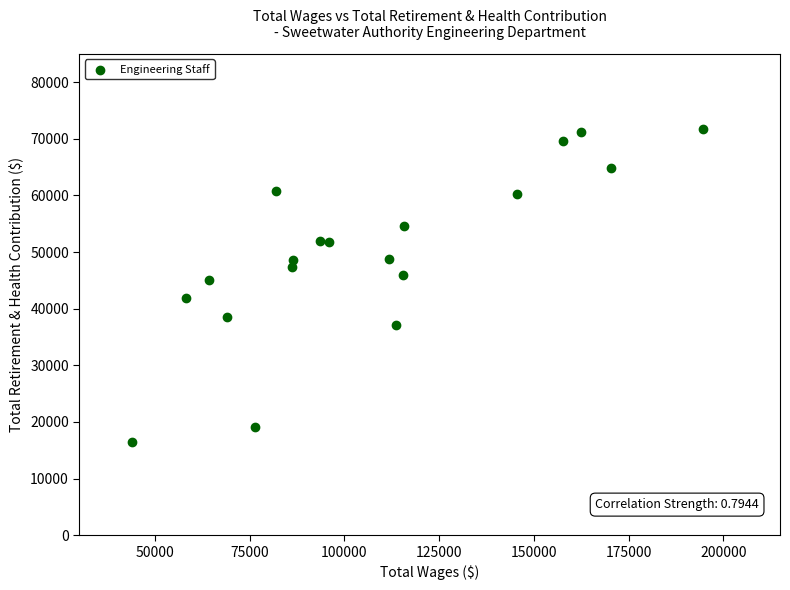

What is the range of X values (max minus min)?

150892